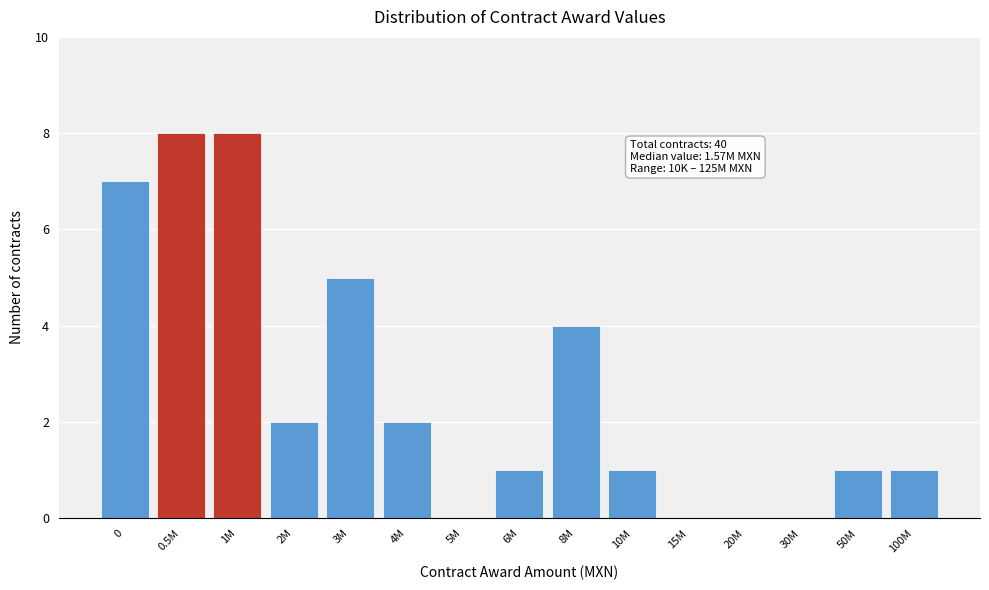

Reading right to left, extract all data points from this chart.

100M=1	50M=1	30M=0	20M=0	15M=0	10M=1	8M=4	6M=1	5M=0	4M=2	3M=5	2M=2	1M=8	0.5M=8	0=7